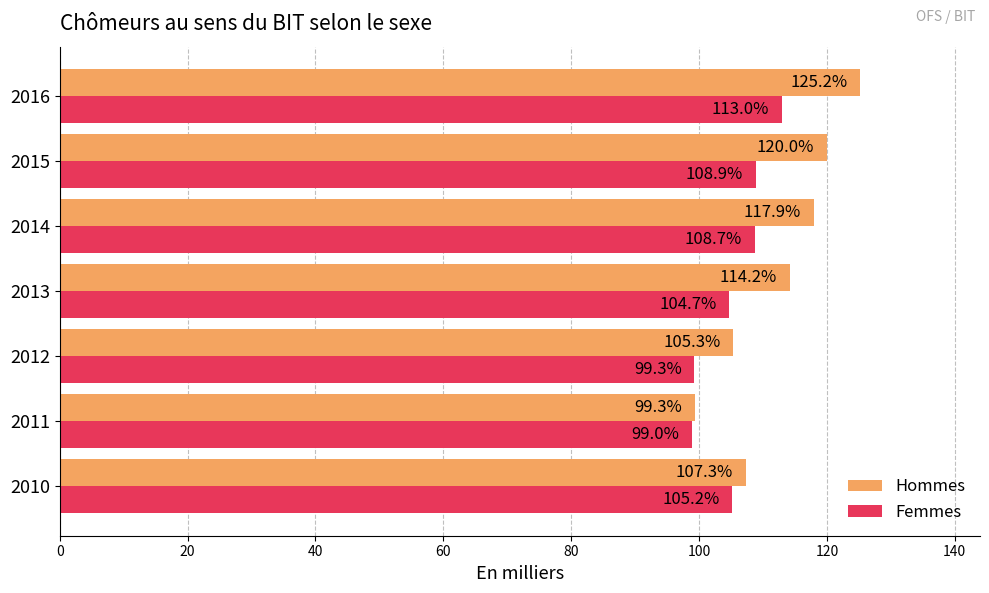

What is the spread (max minus min) of values at 2016?

12.2